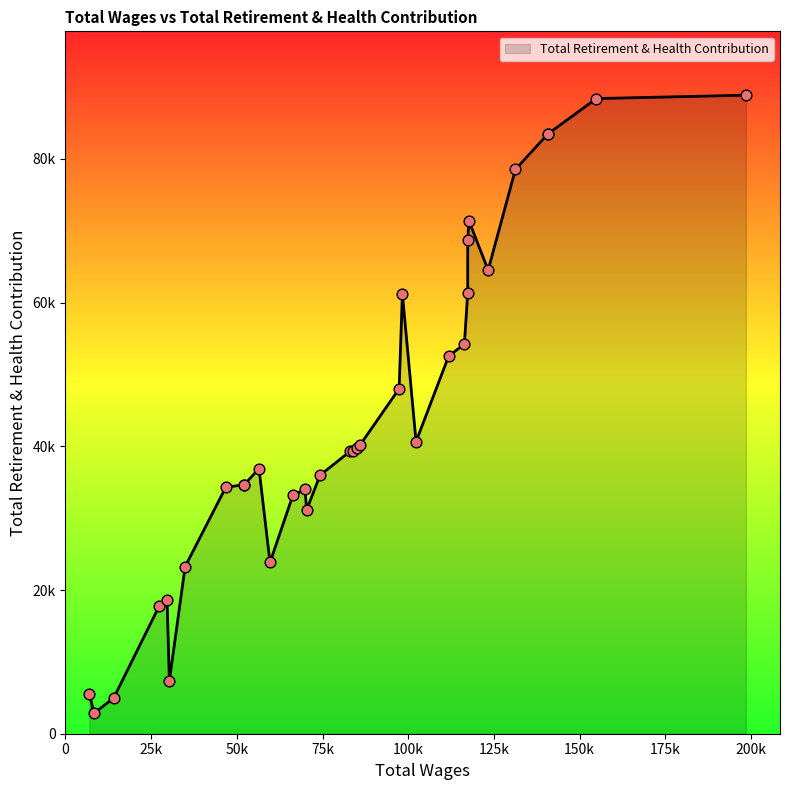

What is the change in value from 85125.0 to 29654.0?

-21159